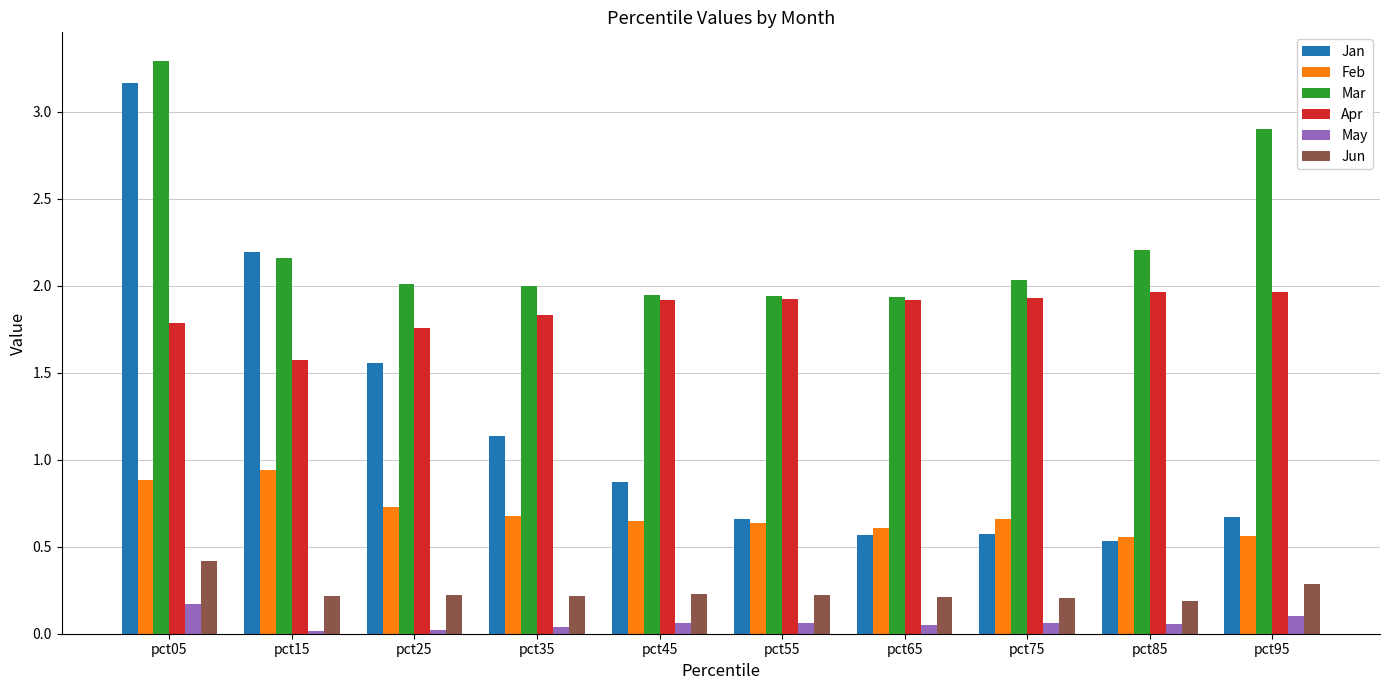

Which category has the highest value in the May series?

pct05